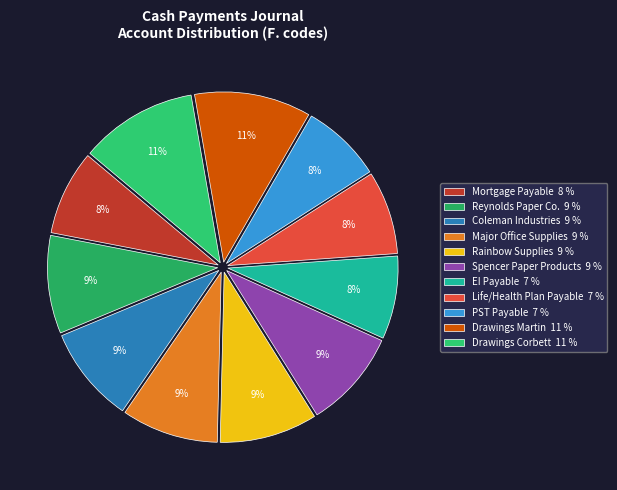

What percentage do Mortgage Payable and PST Payable together represent?

15.7%